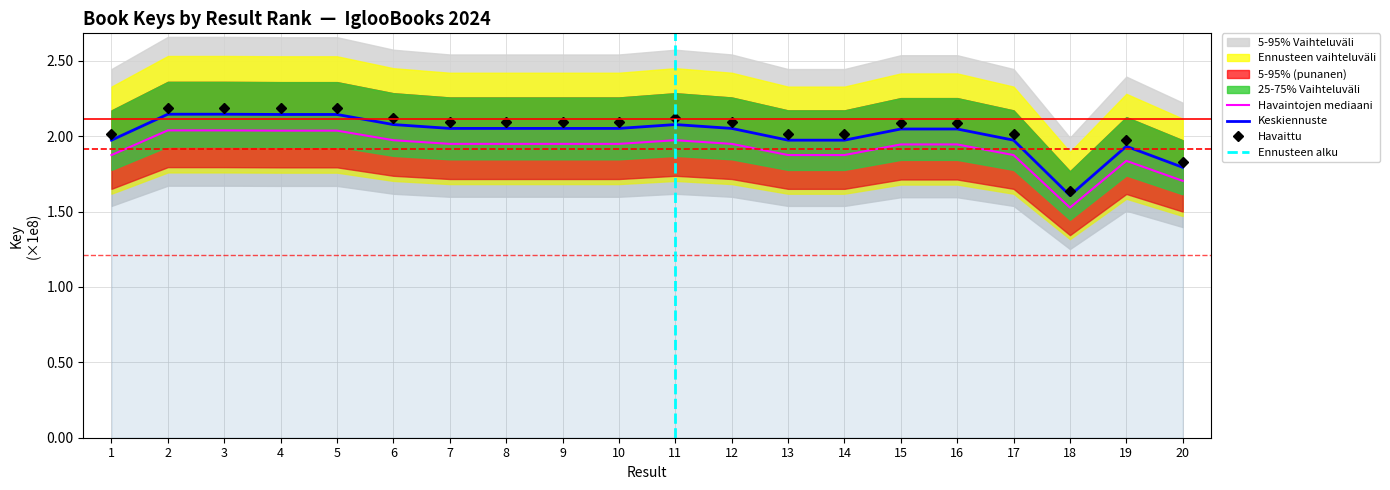

Approximately how many times larger is the value at 13 compared to 15?

1.0